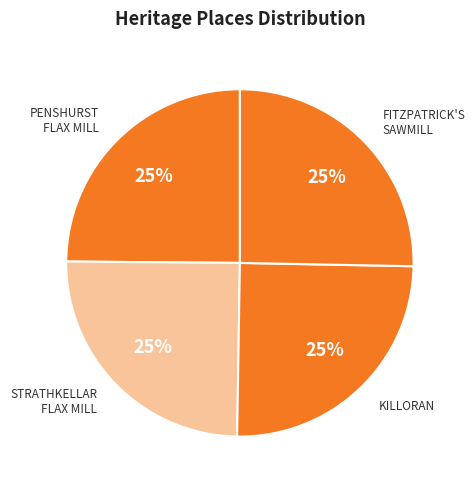

Does any single category account for the majority?

No